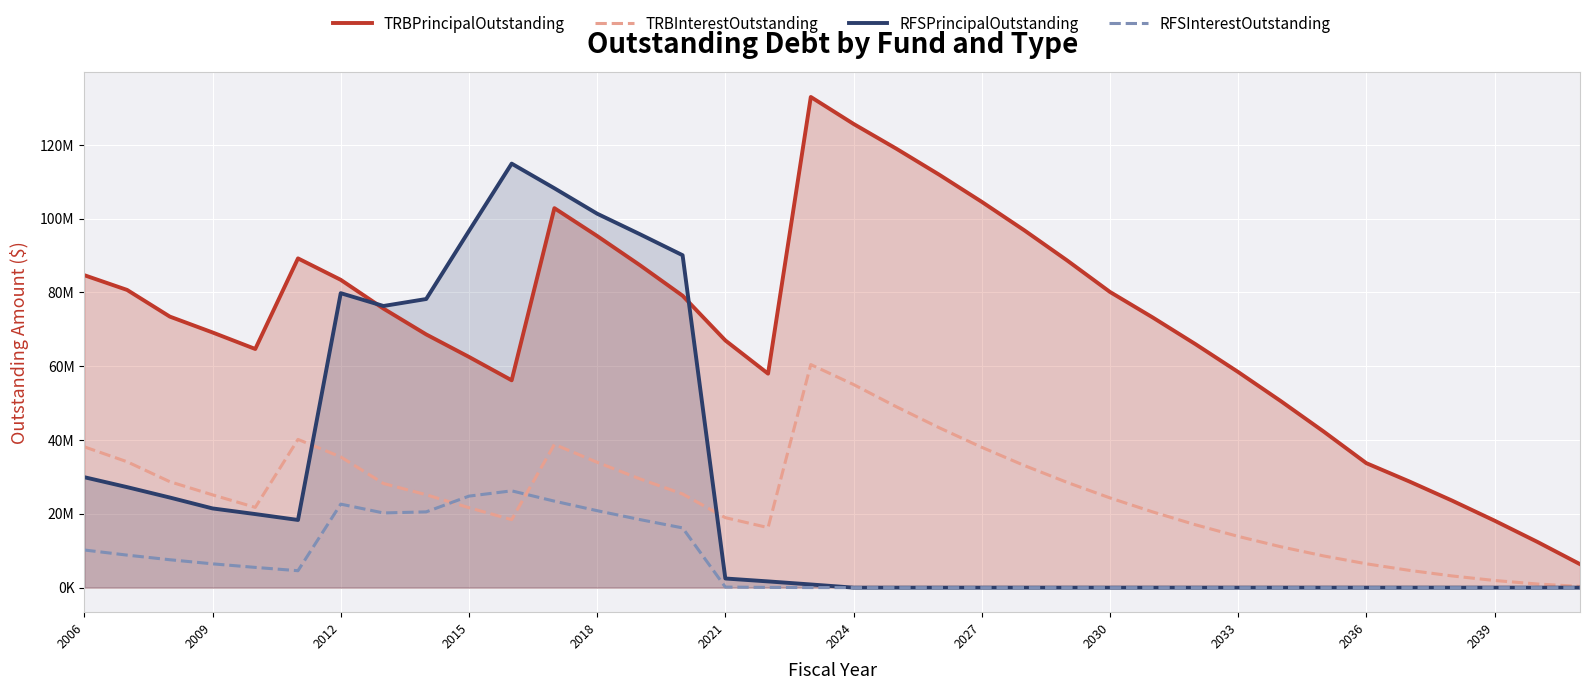

At how many categories does at least one series exceed 90460172?

11